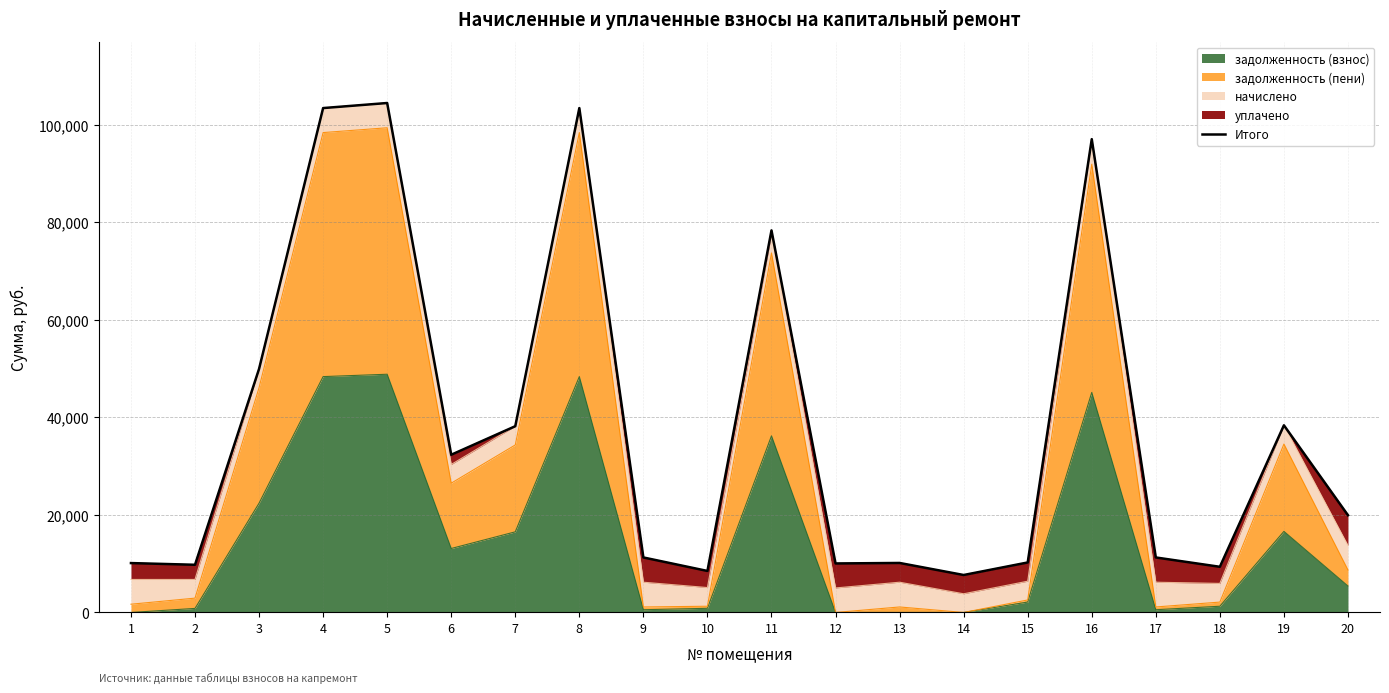

What is the change in value from 5 to 15?

-94211.5